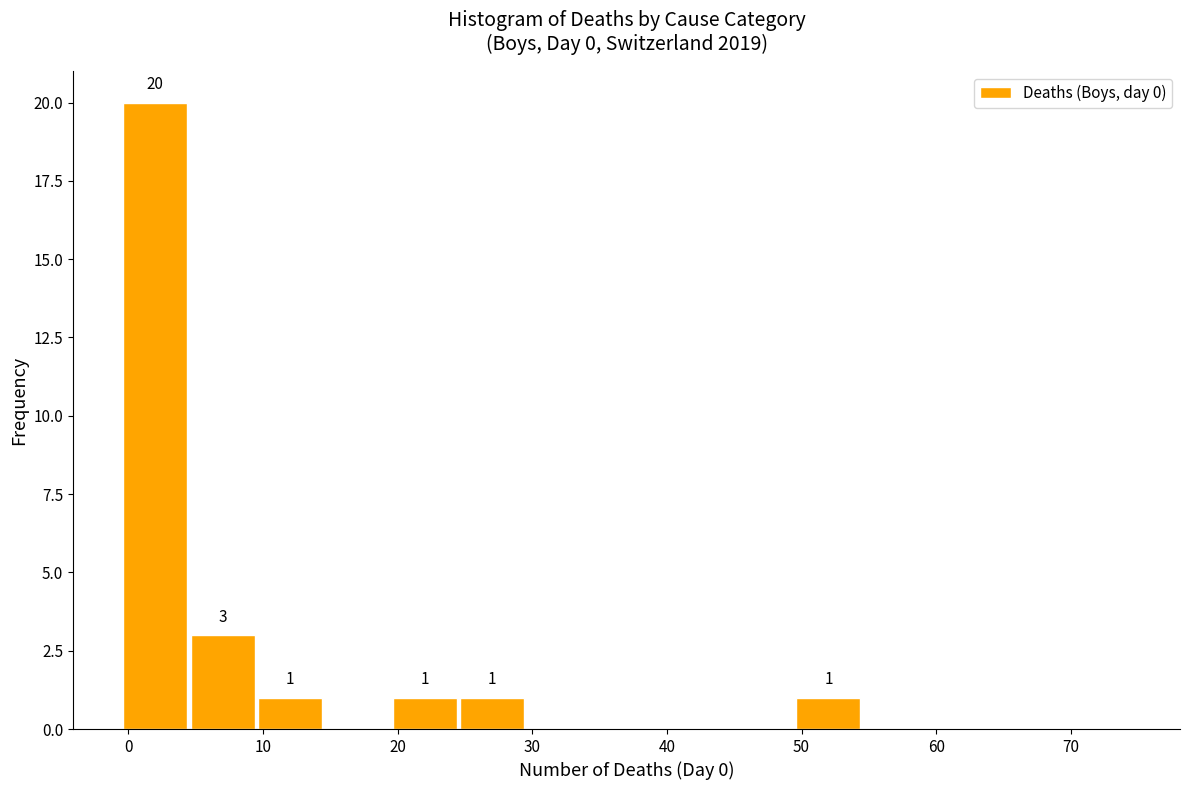

Over which range of the x-axis is the bar tallest?

-0.5 to 4.5